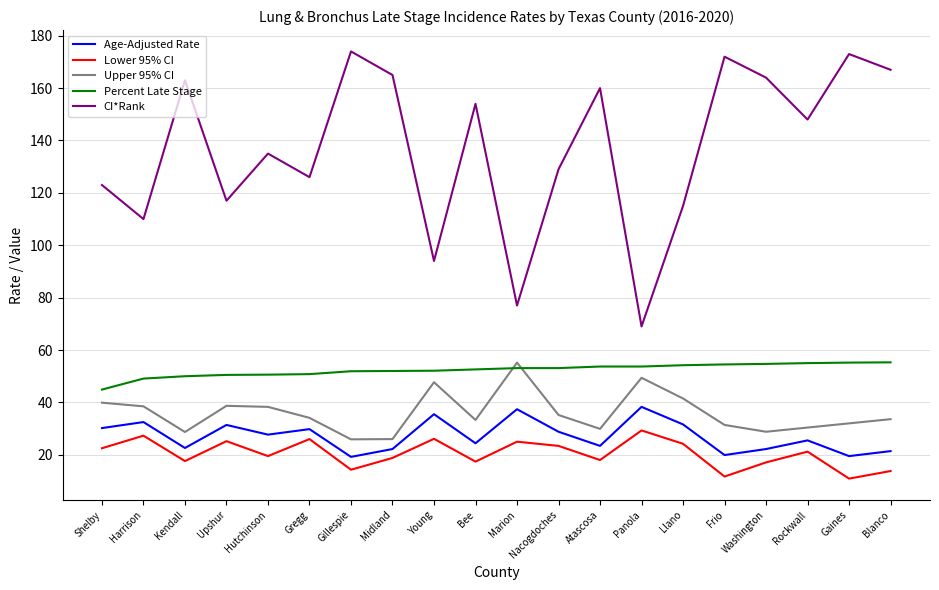

What is the difference between the CI*Rank values at Midland and Harrison?

55.0